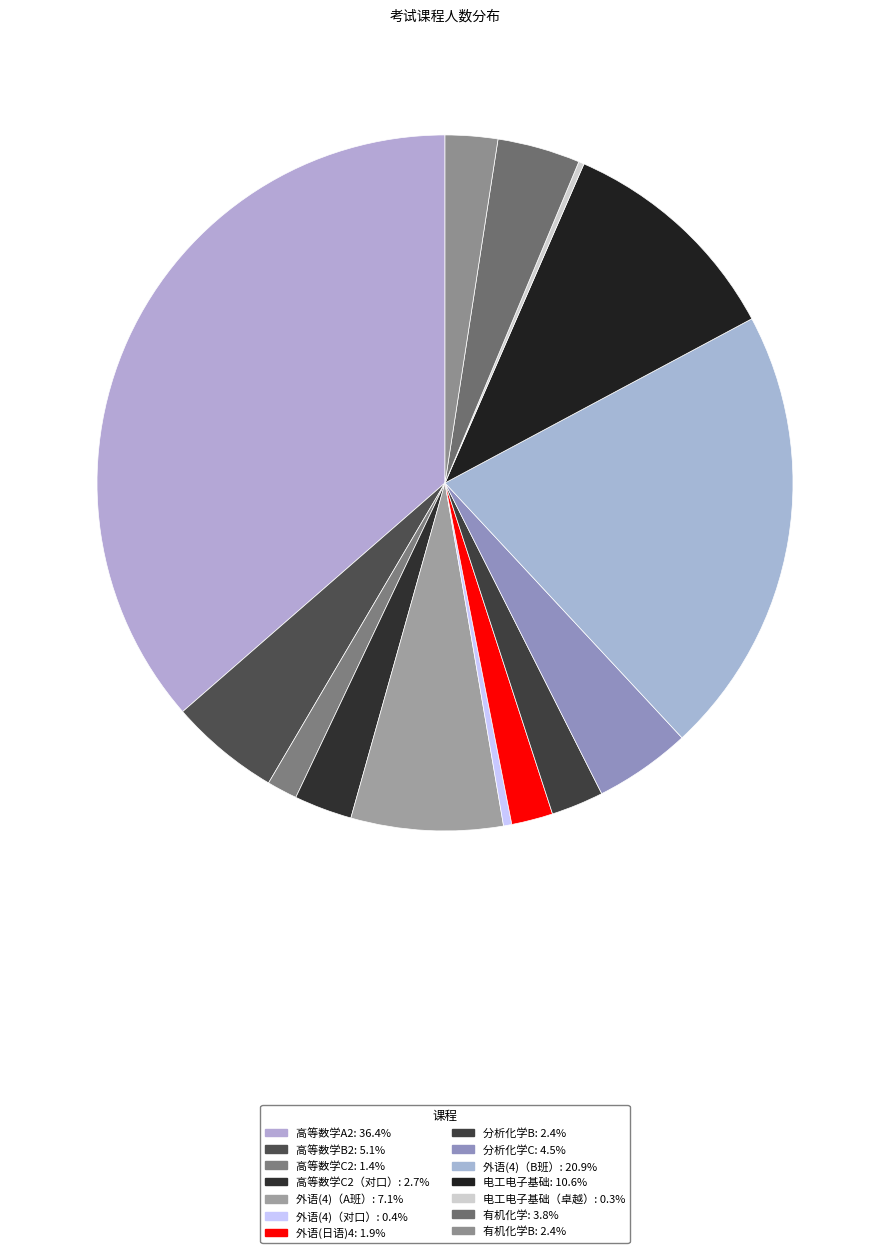

Rank the categories by value from highest to lowest.

高等数学A2, 外语(4)（B班）, 电工电子基础, 外语(4)（A班）, 高等数学B2, 分析化学C, 有机化学, 高等数学C2（对口）, 分析化学B, 有机化学B, 外语(日语)4, 高等数学C2, 外语(4)（对口）, 电工电子基础（卓越）